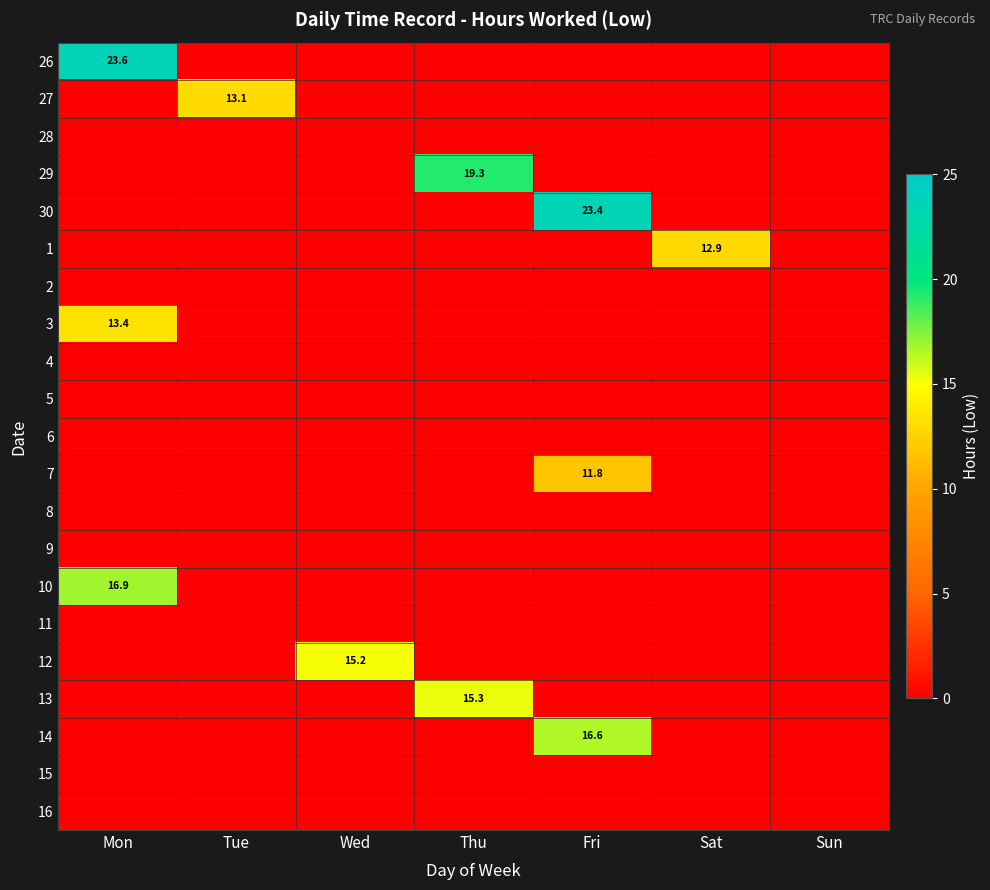

The value of 26 at Sun is 16.1. True or false?

False